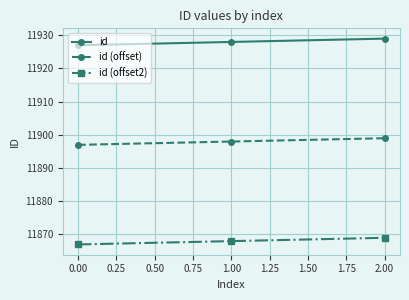

What is the approximate value of id at 2.00?

11929